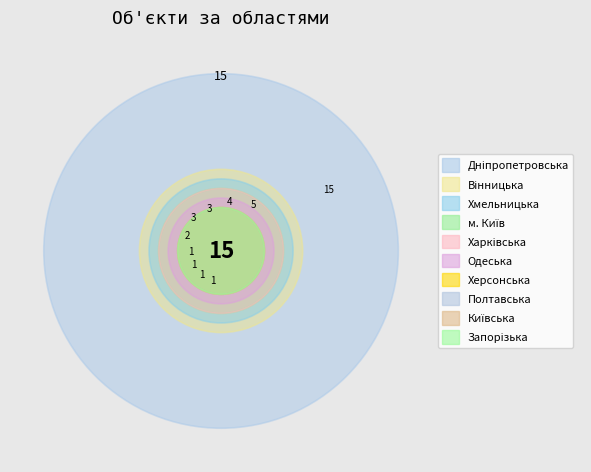

Reading left to right, extract all data points from this chart.

15	3	2	3	5	4	1	1	1	1